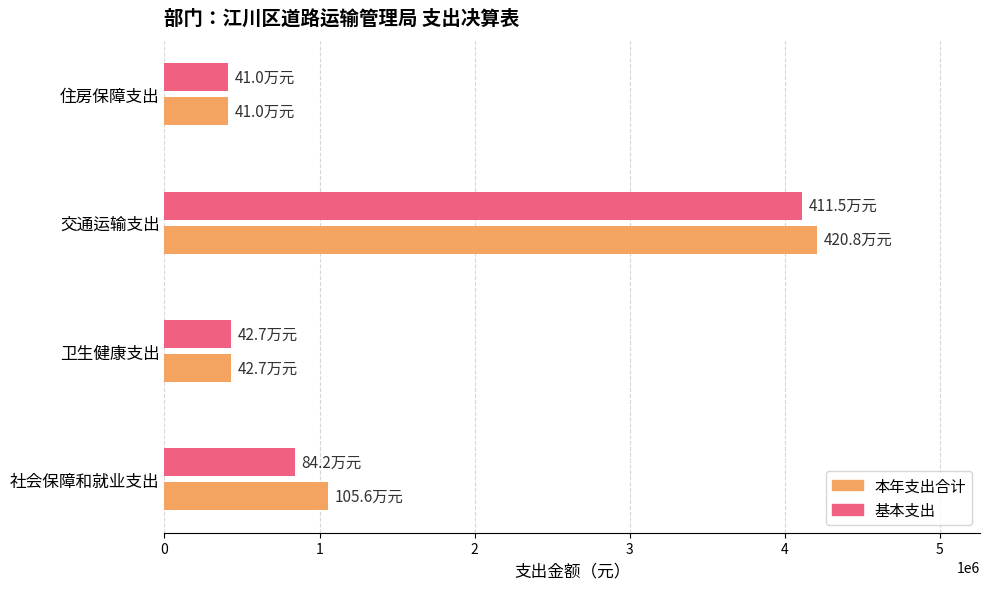

Which series has the largest range (max minus min)?

本年支出合计